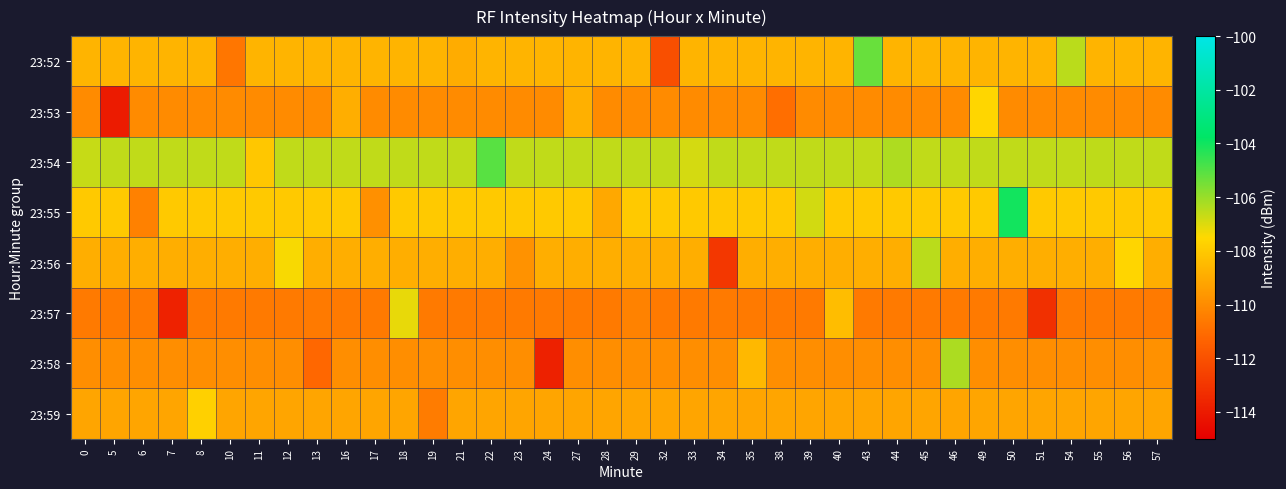

Which label corresponds to the smallest value in the chart?

5